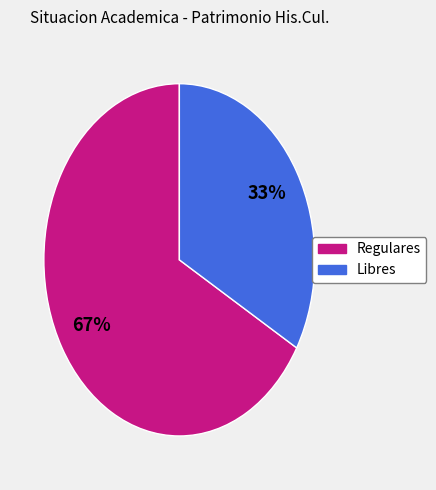

The Libres slice represents 33% of the pie. True or false?

True